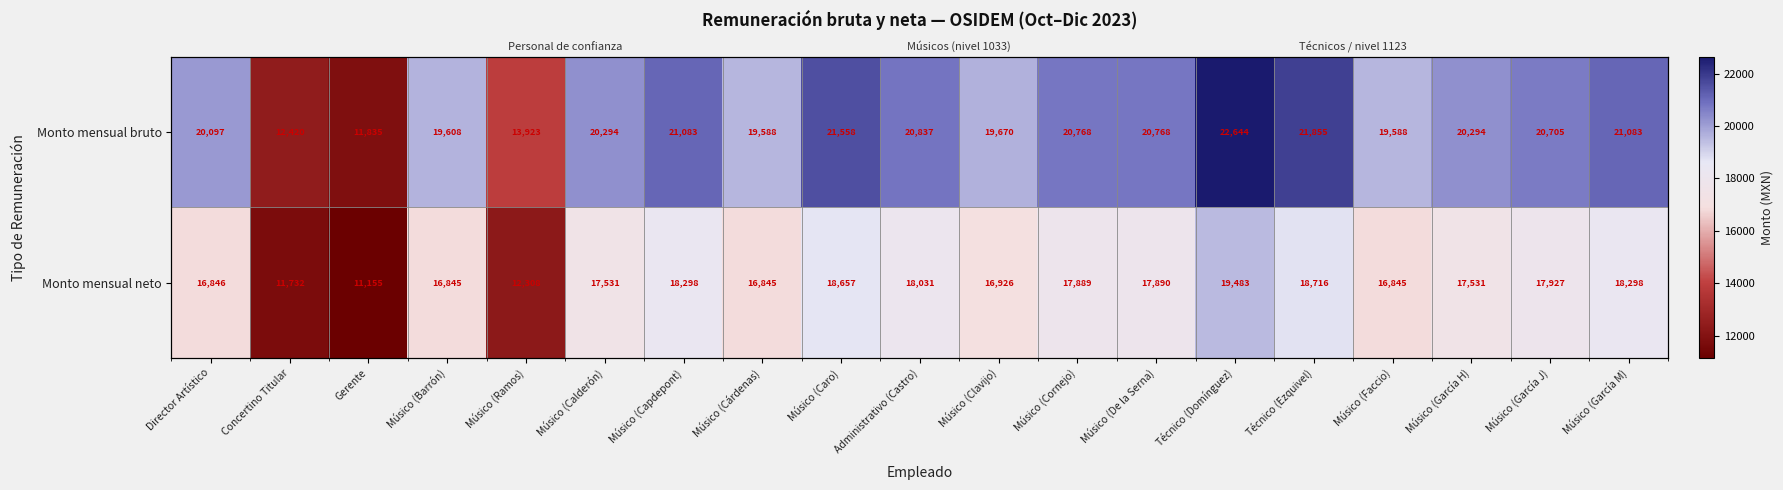

At Músico (De la Serna), list the series in order from smallest to largest.

Monto mensual neto, Monto mensual bruto